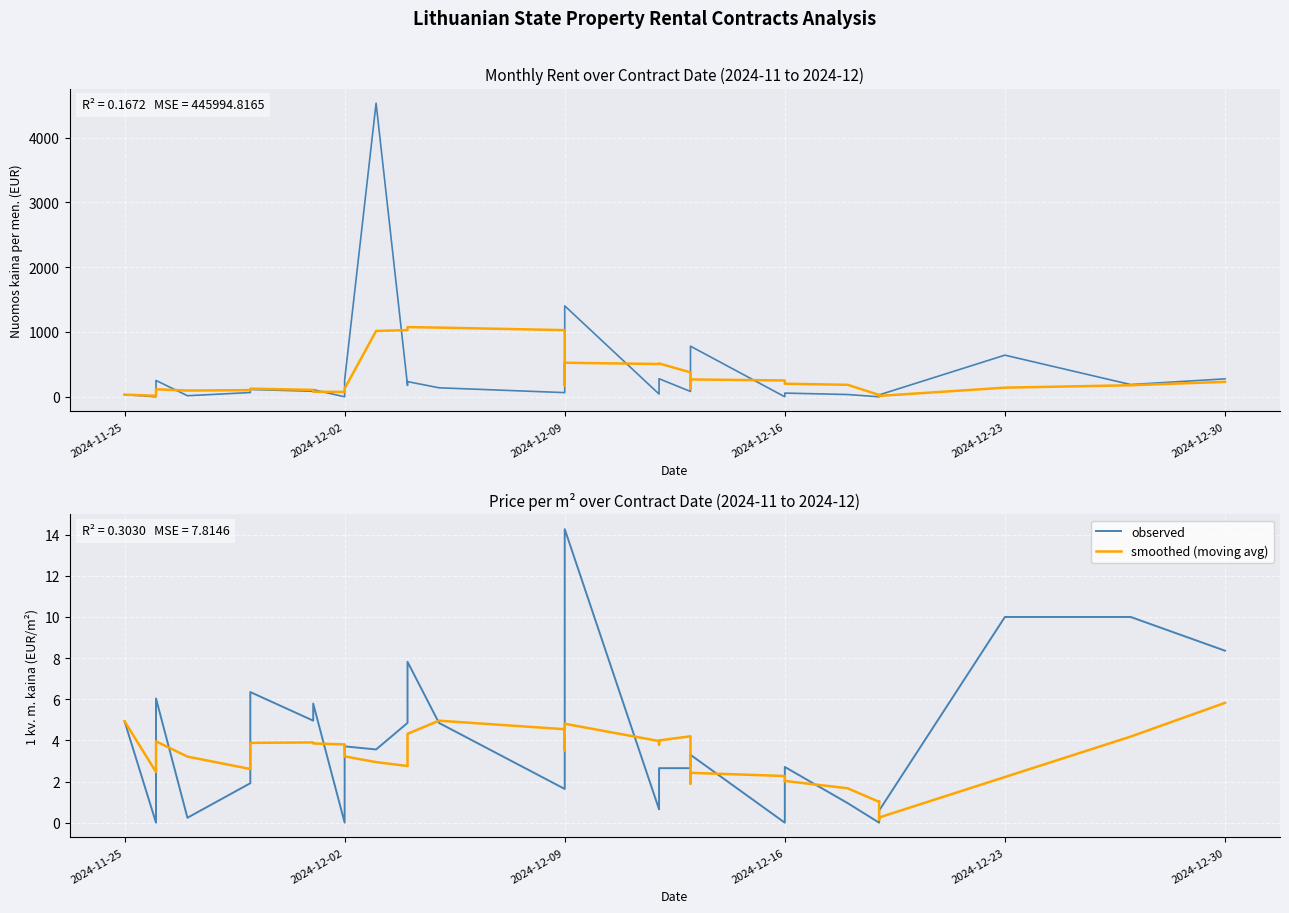

Reading left to right, transcribe all the data shown in this chart.

observed: 4.9	0.0	4.8	6.0	0.2	1.9	6.3	5.0	5.8	0.0	1.7	3.7	3.6	4.8	7.8	4.8	1.6	1.6	1.6	14.3	0.7	0.8	2.6	2.6	2.7	3.3	0.0	1.4	2.7	0.9	0.0	0.2	0.2	0.2	0.2	0.2	0.6	10.0	10.0	8.4
smoothed (moving avg): 4.9	2.5	3.3	4.0	3.2	2.6	3.9	3.9	3.9	3.8	3.8	3.2	2.9	2.8	4.3	5.0	4.5	4.2	3.5	4.8	4.0	3.8	4.0	4.2	1.9	2.4	2.3	2.0	2.0	1.7	1.0	1.0	0.8	0.3	0.1	0.2	0.3	2.2	4.2	5.8